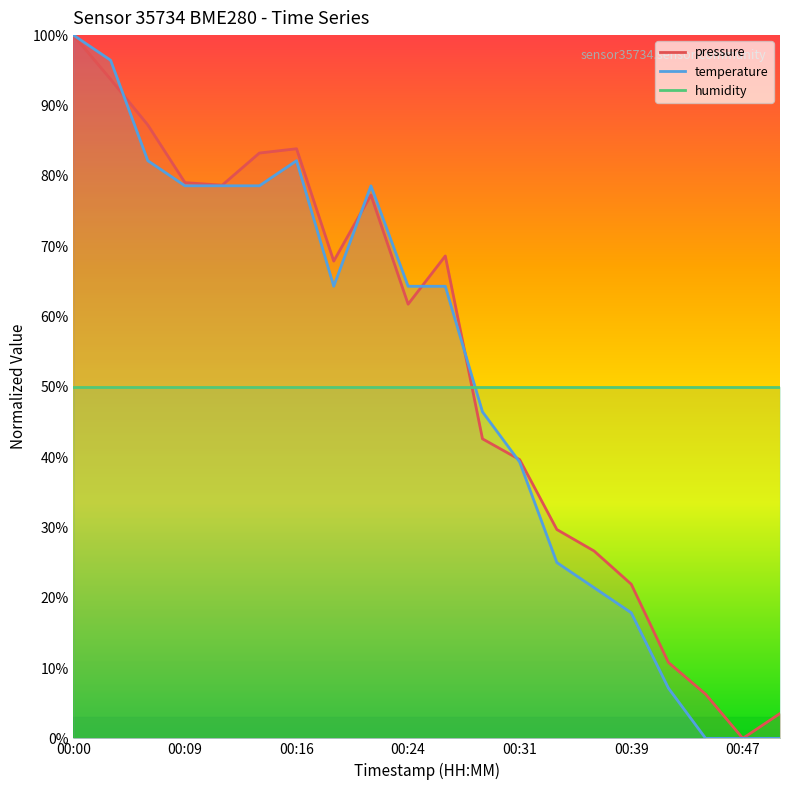

What is the difference between the highest and lowest values at 00:39?

4.1